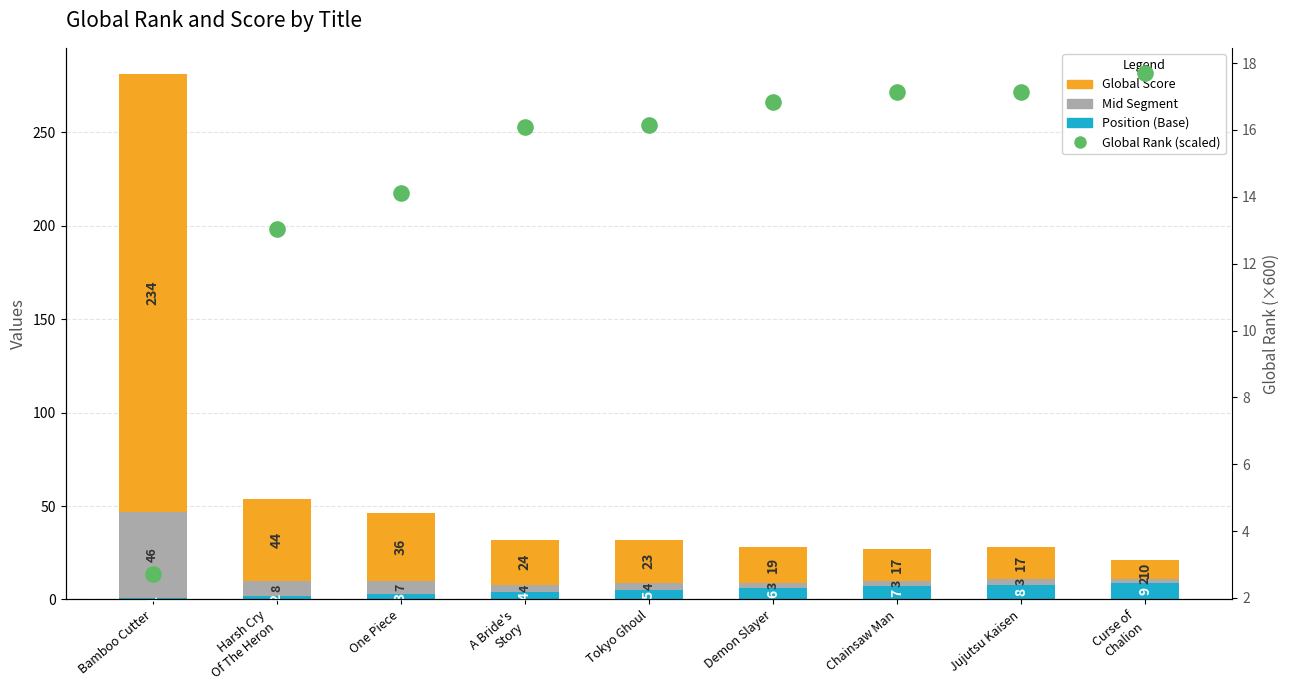

Is the value of Global Rank (scaled) at Chainsaw Man greater than the value of Mid Segment at Demon Slayer?

Yes